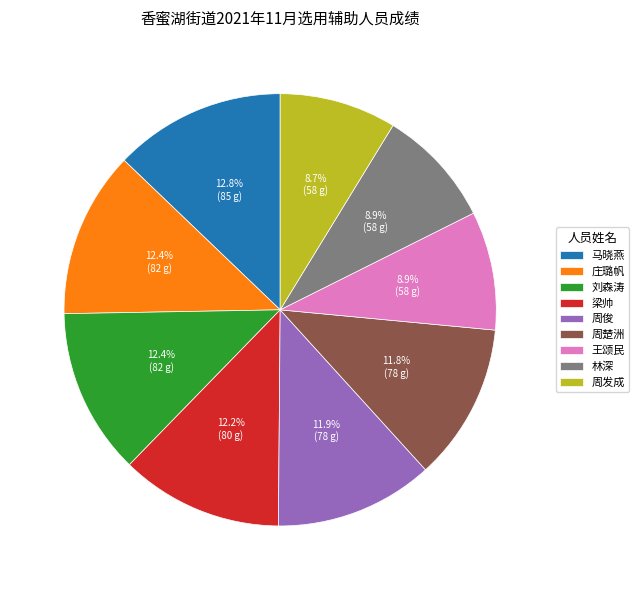

Does 周发成 account for over 50% of the chart?

No